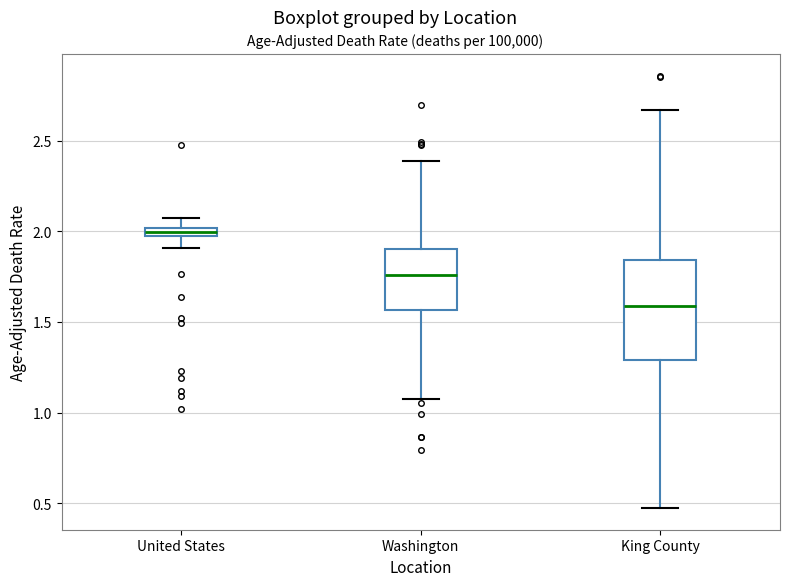

Where does the lower whisker of the box for King County end on the y-axis? The values are not printed on the chart, so give them approximately, as read against the axis.

0.45